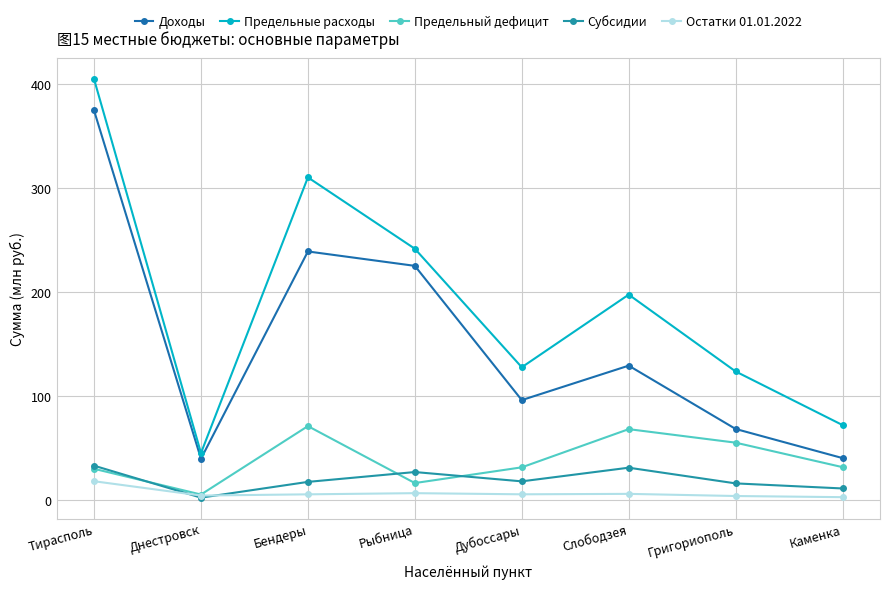

What is the spread (max minus min) of values at Дубоссары?

122.1